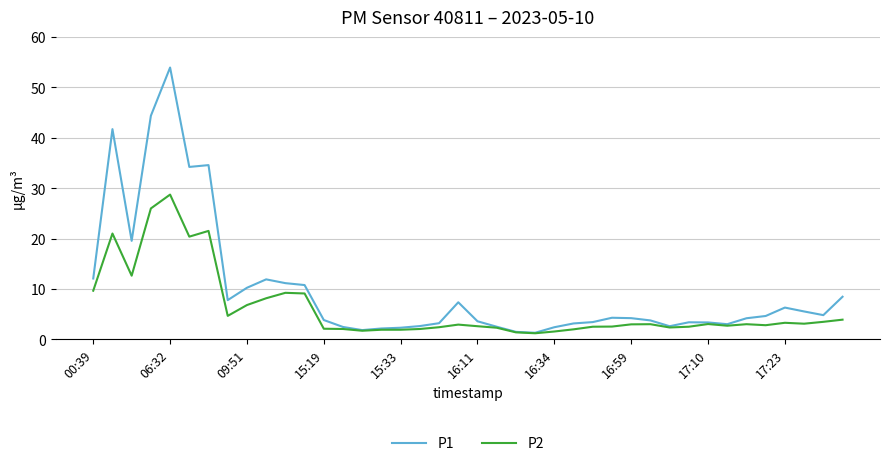

What are all the series names shown in the legend?

P1, P2